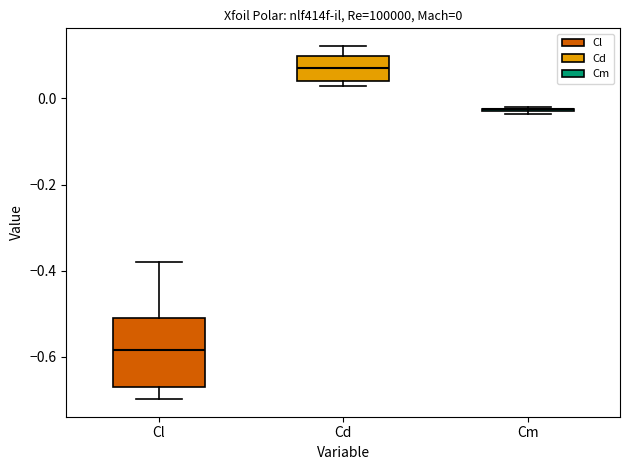

Which box is the tallest, from its lower edge to its upper edge?

Cl